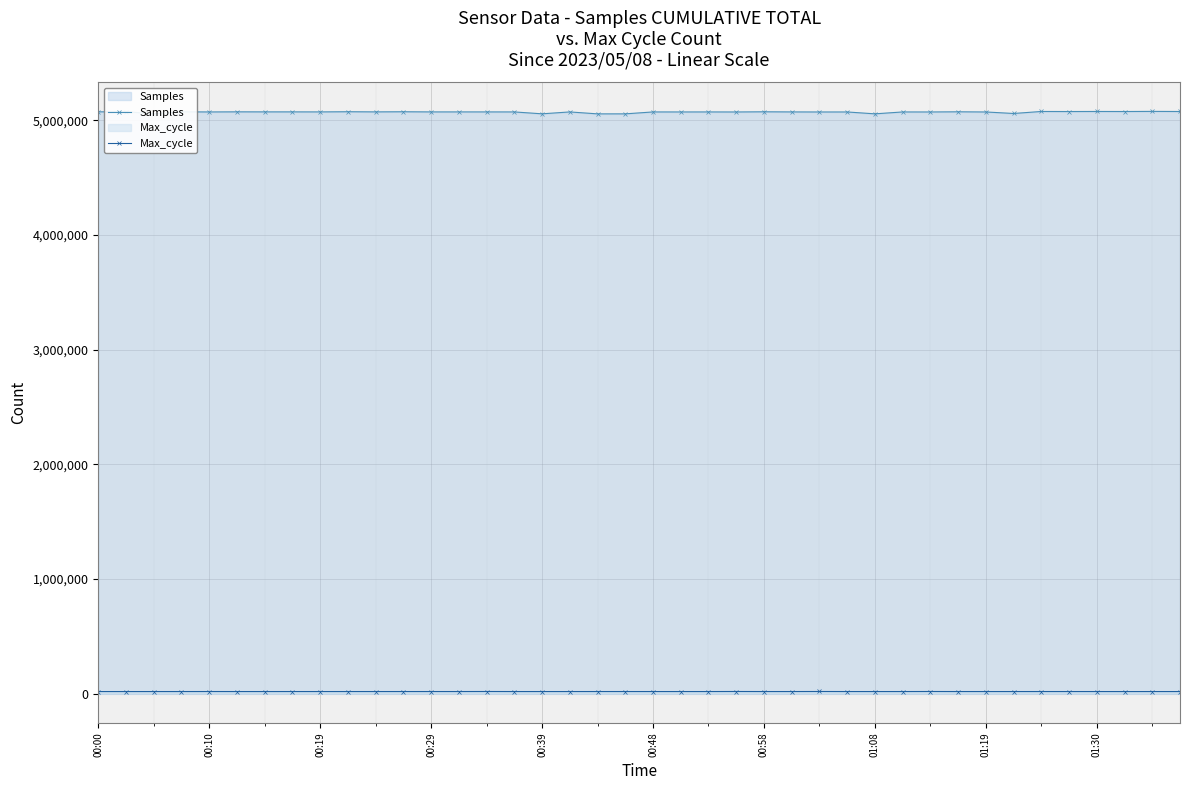

What are all the series names shown in the legend?

Samples, Max_cycle